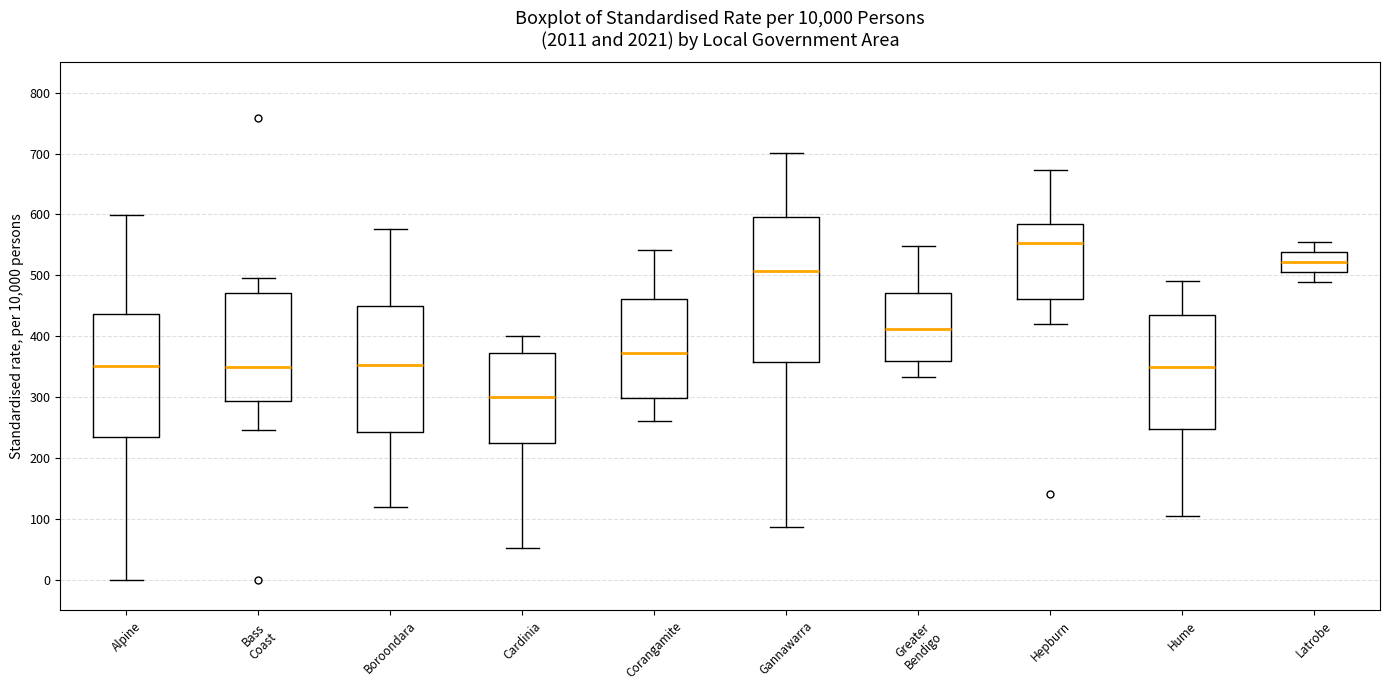

Comparing the boxes themselves (not the whiskers), which one is the tallest?

Gannawarra